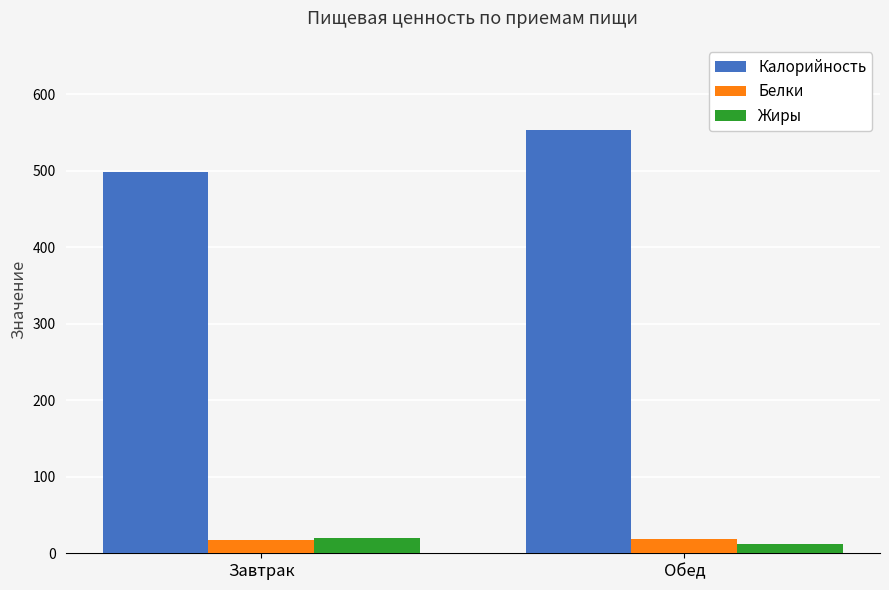

What is the difference between the Калорийность values at Завтрак and Обед?

55.0